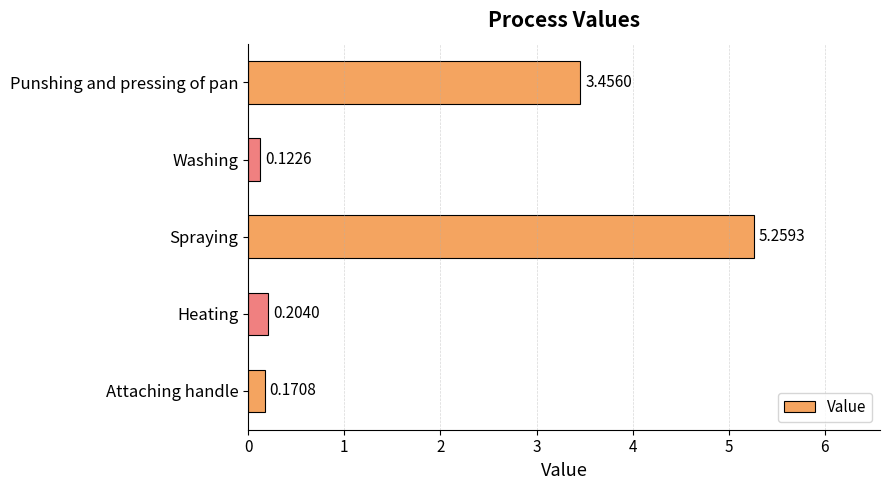

What is the sum of the values at Punshing and pressing of pan and Attaching handle?

3.6